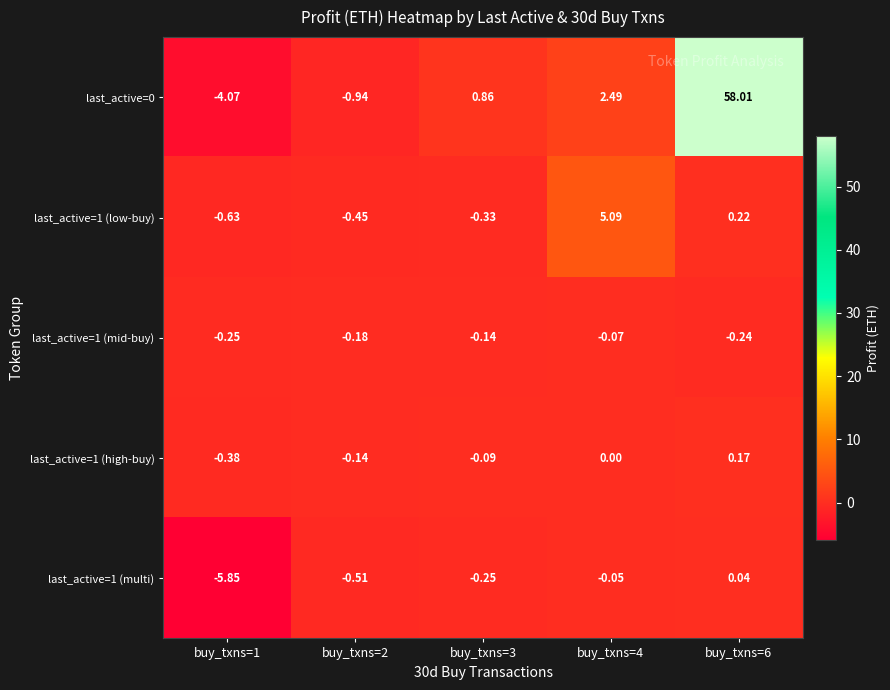

Is the value of last_active=1 (mid-buy) at buy_txns=2 greater than the value of last_active=1 (high-buy) at buy_txns=2?

No